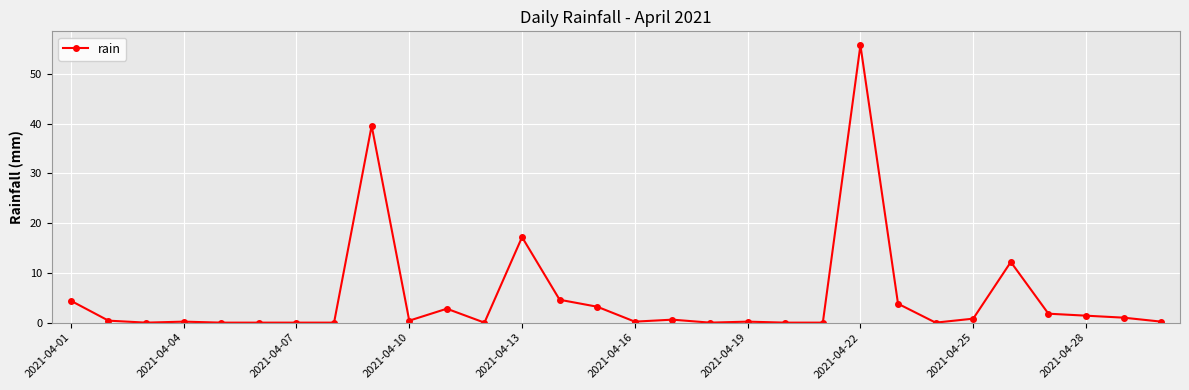

True or false: there are more than 2 points higher than both neighbors.

True